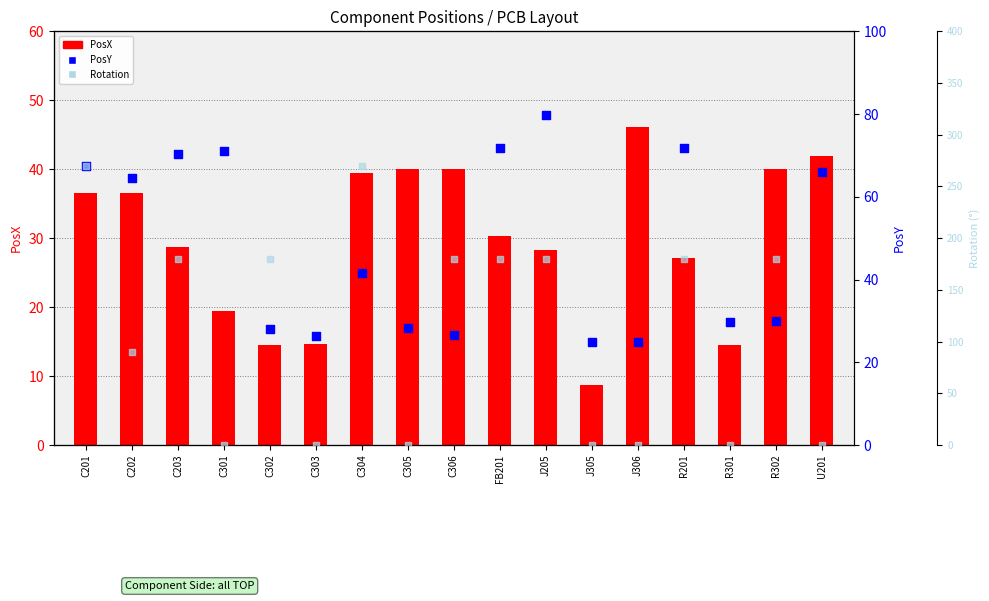

Which series contains the highest Y value?

Rotation